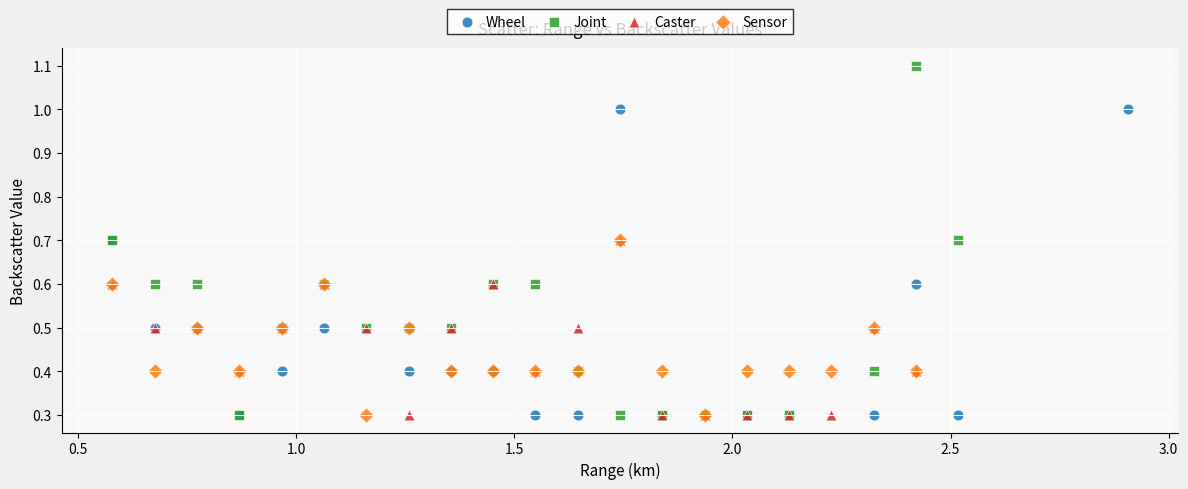

Which series has the largest Y range (max minus min)?

Joint